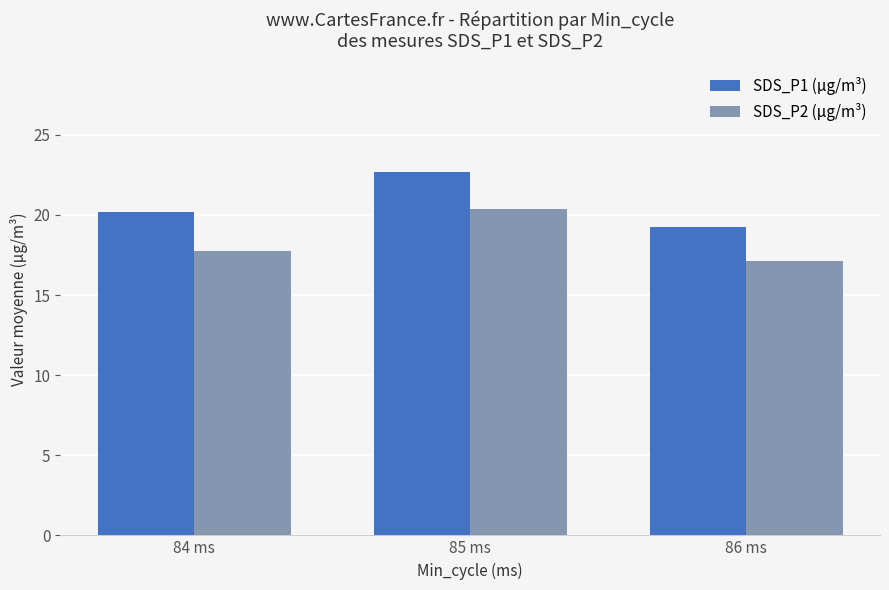

Which series changed the most between 84 ms and 86 ms?

SDS_P1 (µg/m³)